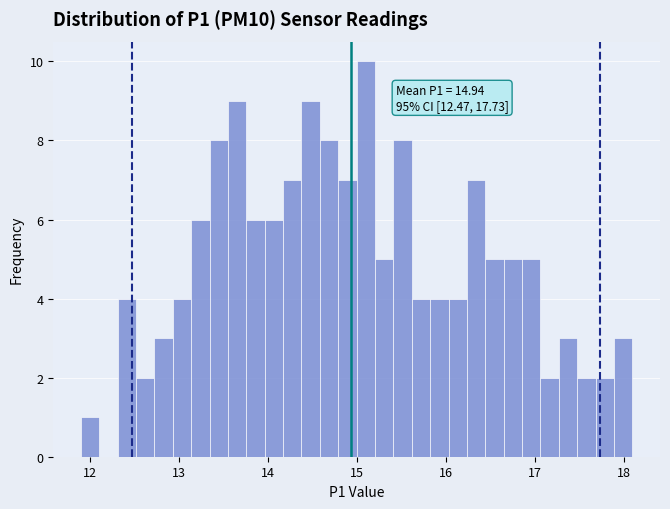

Read against the x-axis, roughly where is the centre of the tallest bar?

15.1